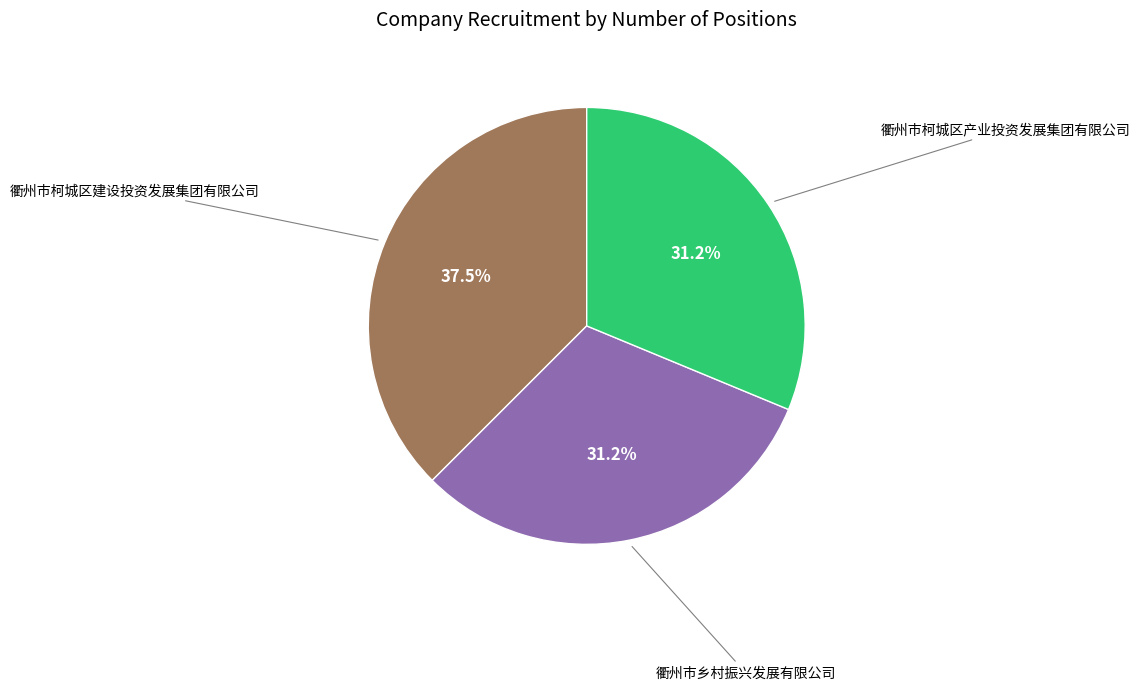

Is there any slice that represents more than half of the pie?

No